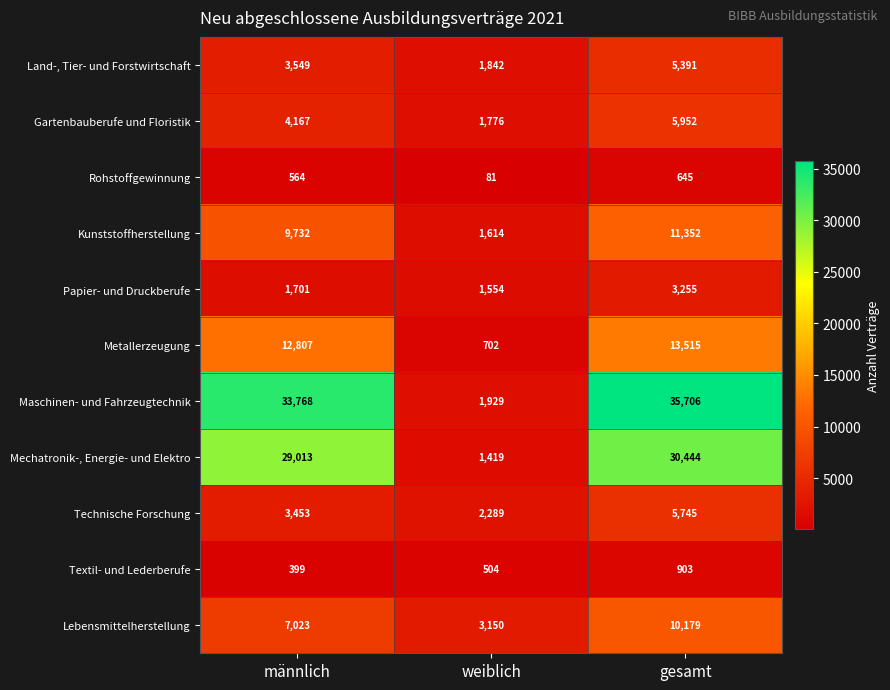

Which category has the lowest value across all series?

weiblich